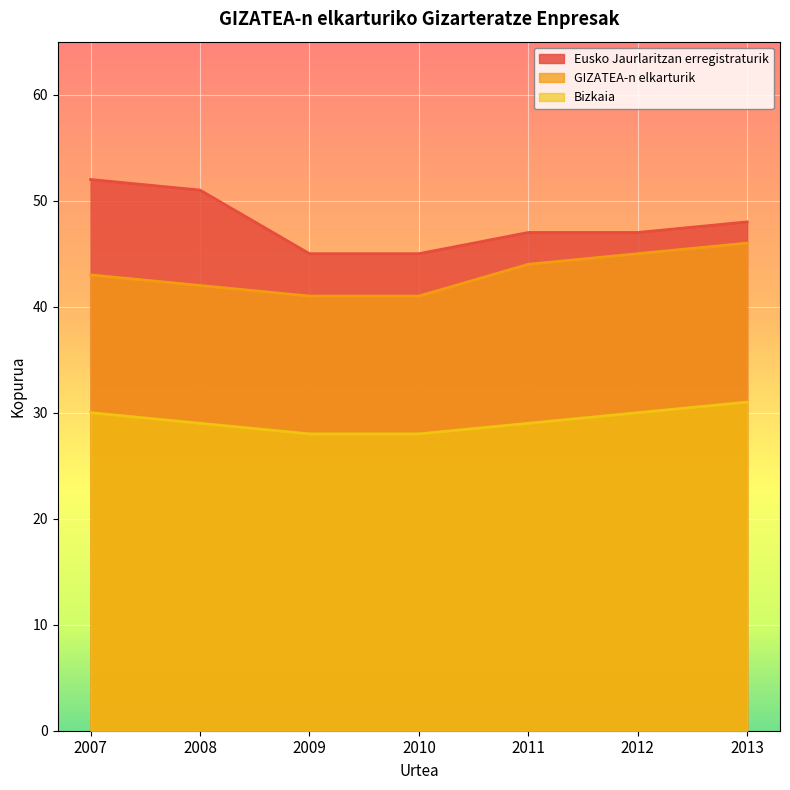

True or false: Eusko Jaurlaritzan erregistraturik has more than 2 interior local peaks.

False